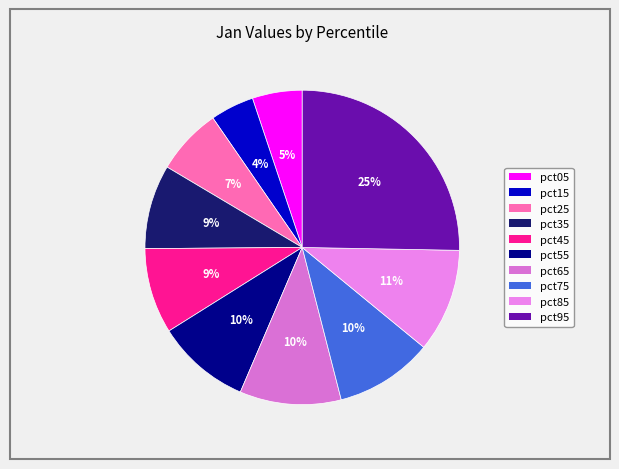

To the nearest percent, what is the average slice percentage?

10%